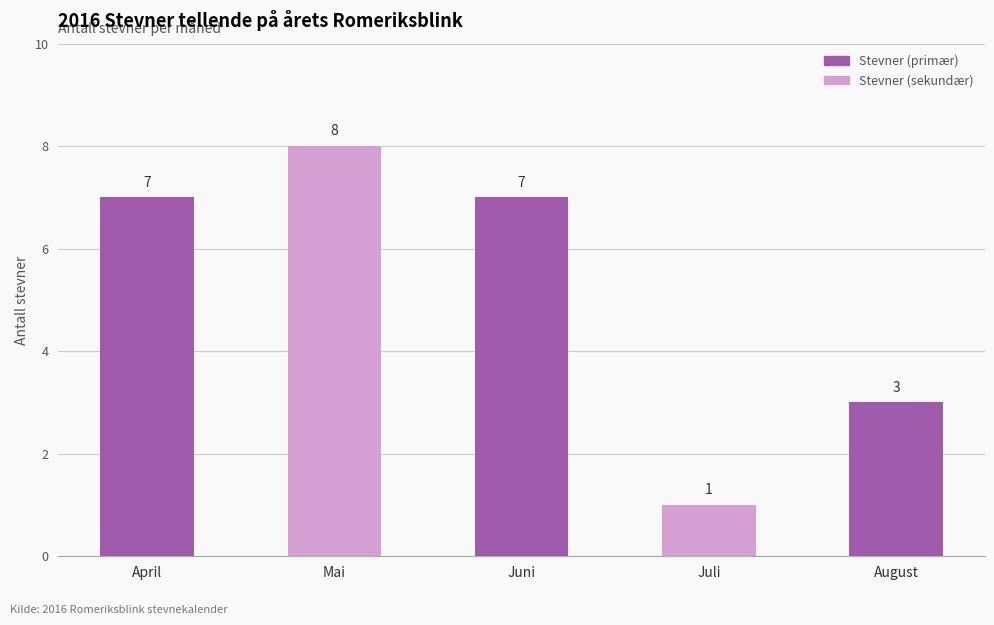

Count the values in the range 3 to 7.

3